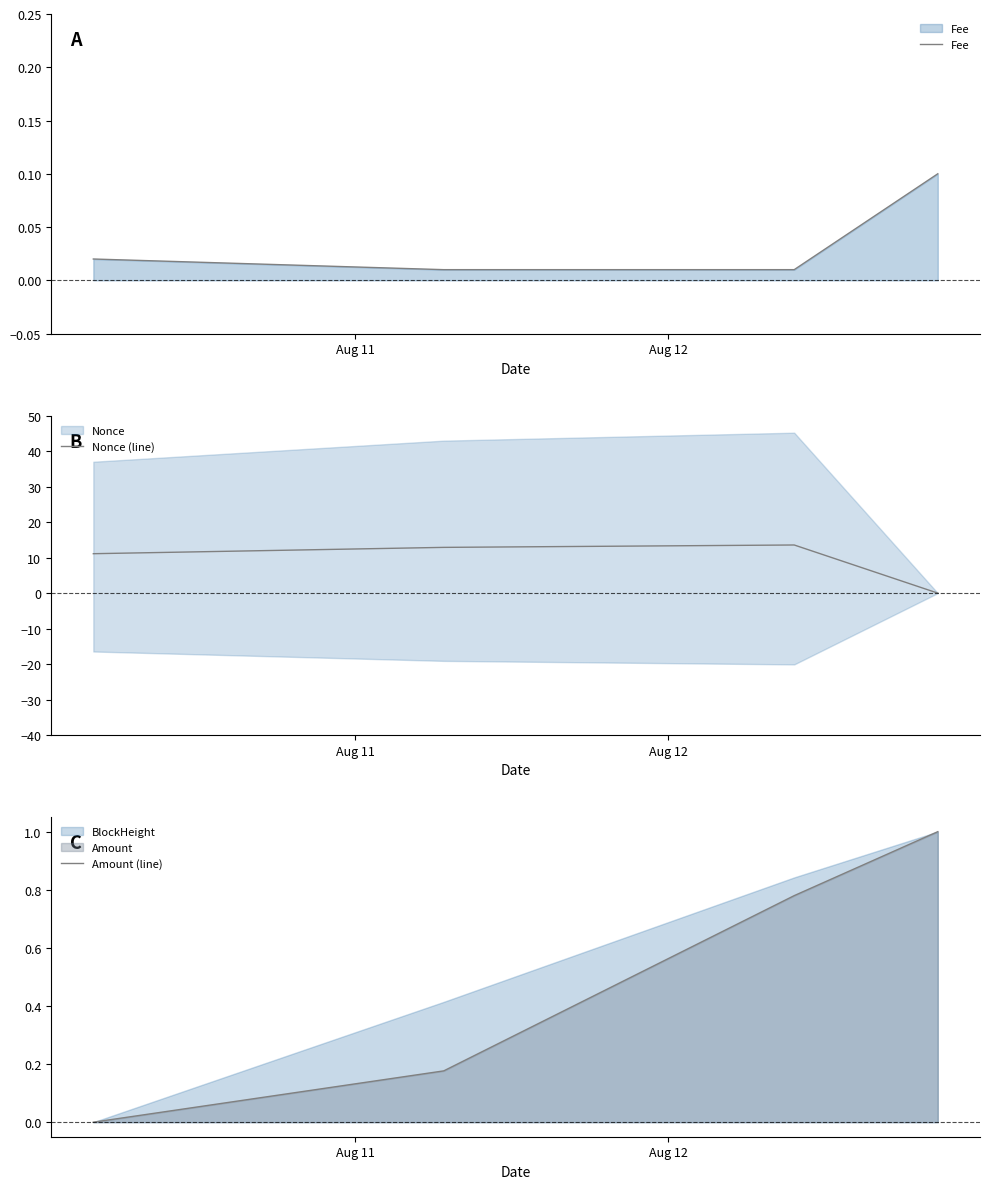

True or false: Nonce (line) has more than 1 points higher than both neighbors.

False